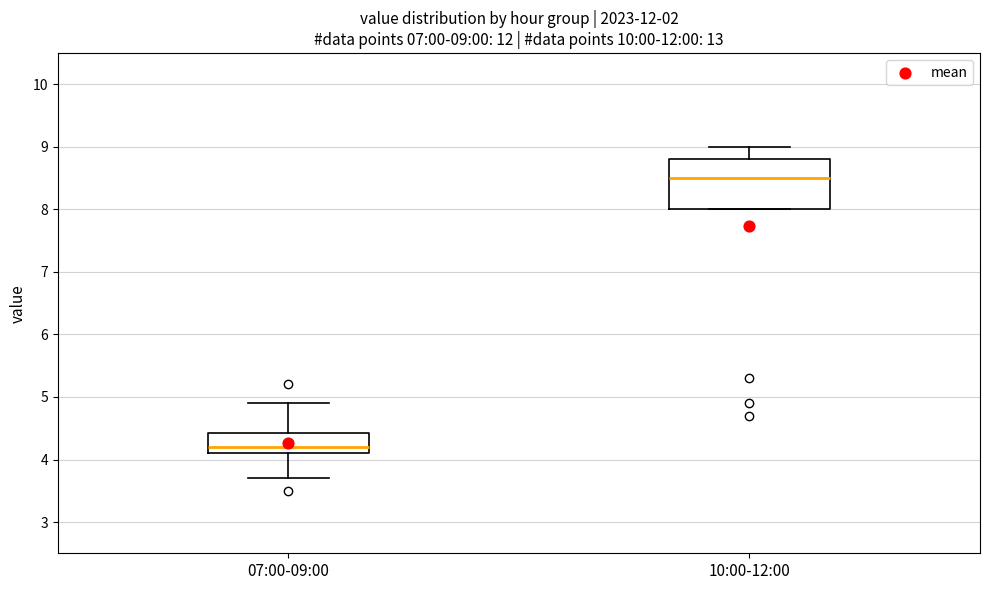

Which box's median line is the highest?

10:00-12:00